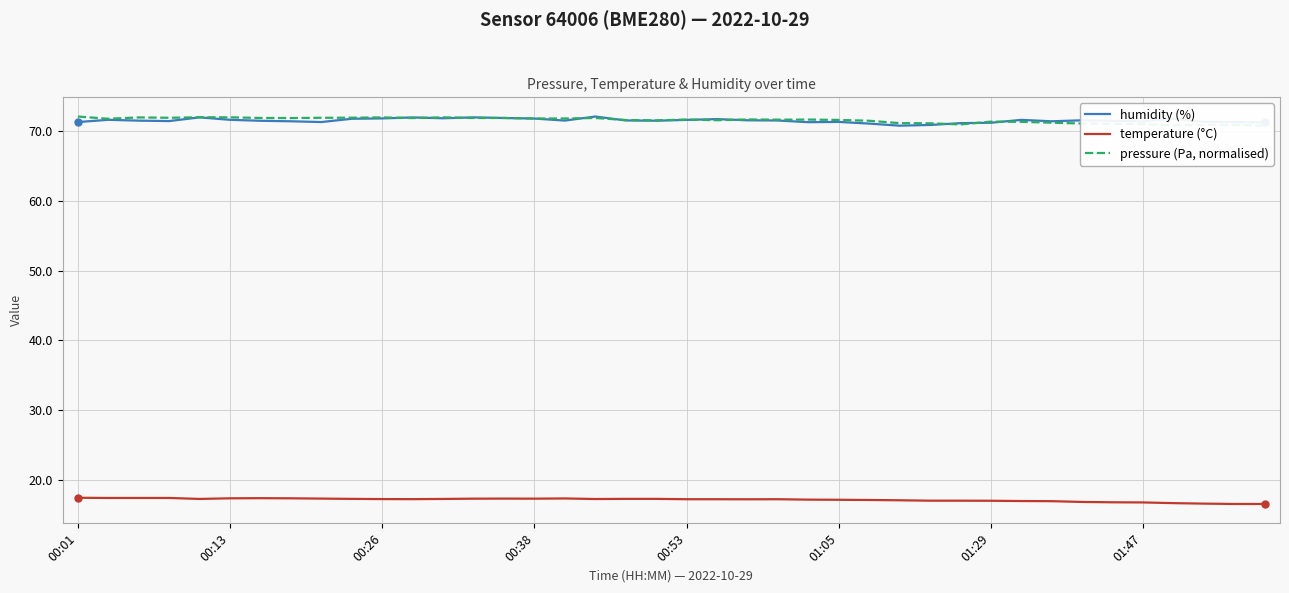

Between 32 and 19, which is larger?

19